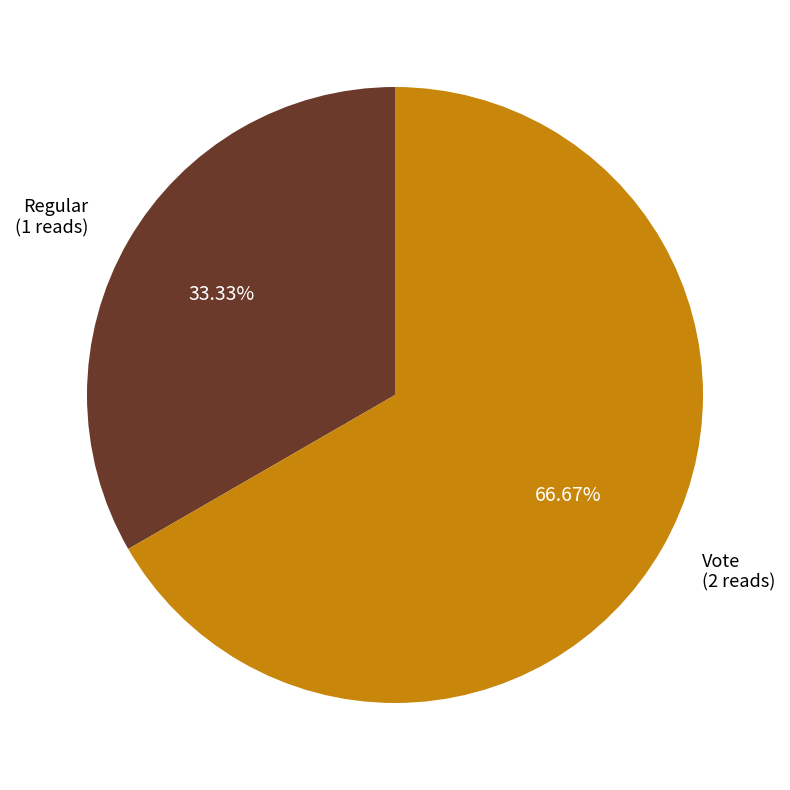

Is there a majority slice in this chart?

Yes